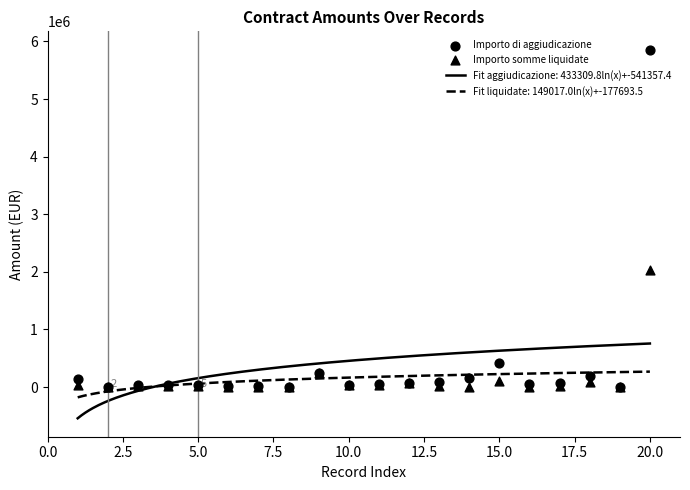

Which series has the largest total across all categories?

Importo di aggiudicazione